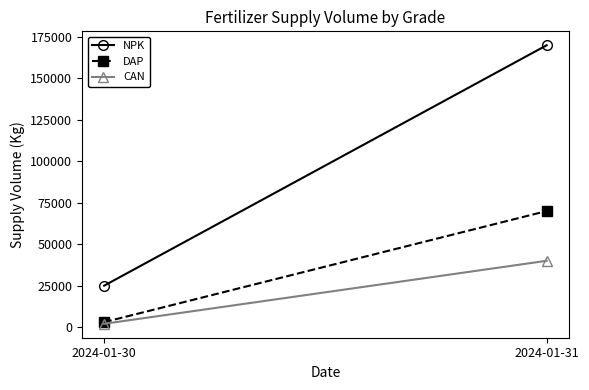

What is the greatest value displayed?

170000